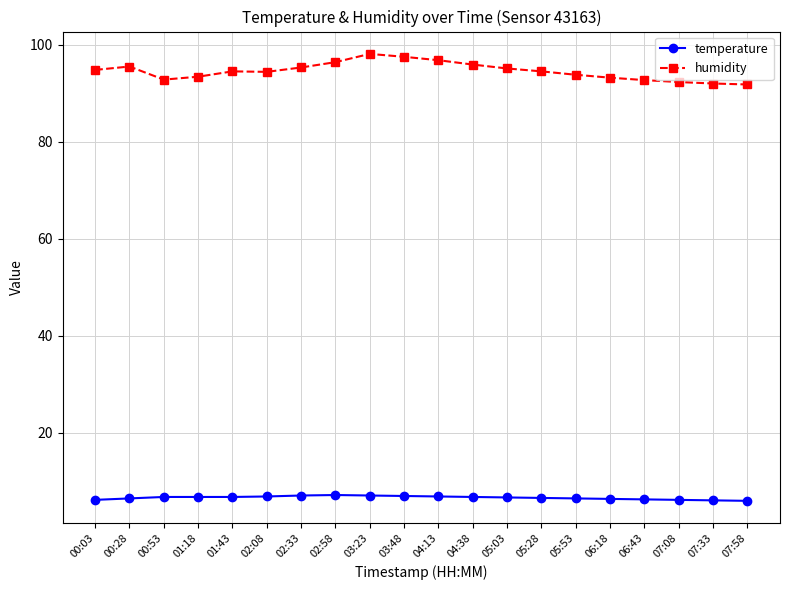

What is the difference between the second highest and second lowest values in the humidity series?

5.5